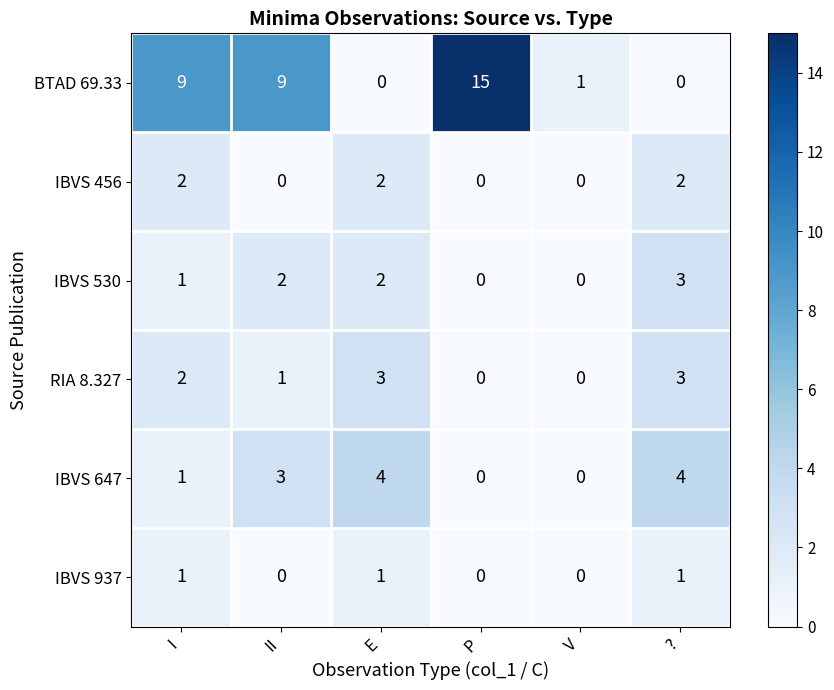

Is the value of BTAD 69.33 at I greater than the value of IBVS 456 at V?

Yes